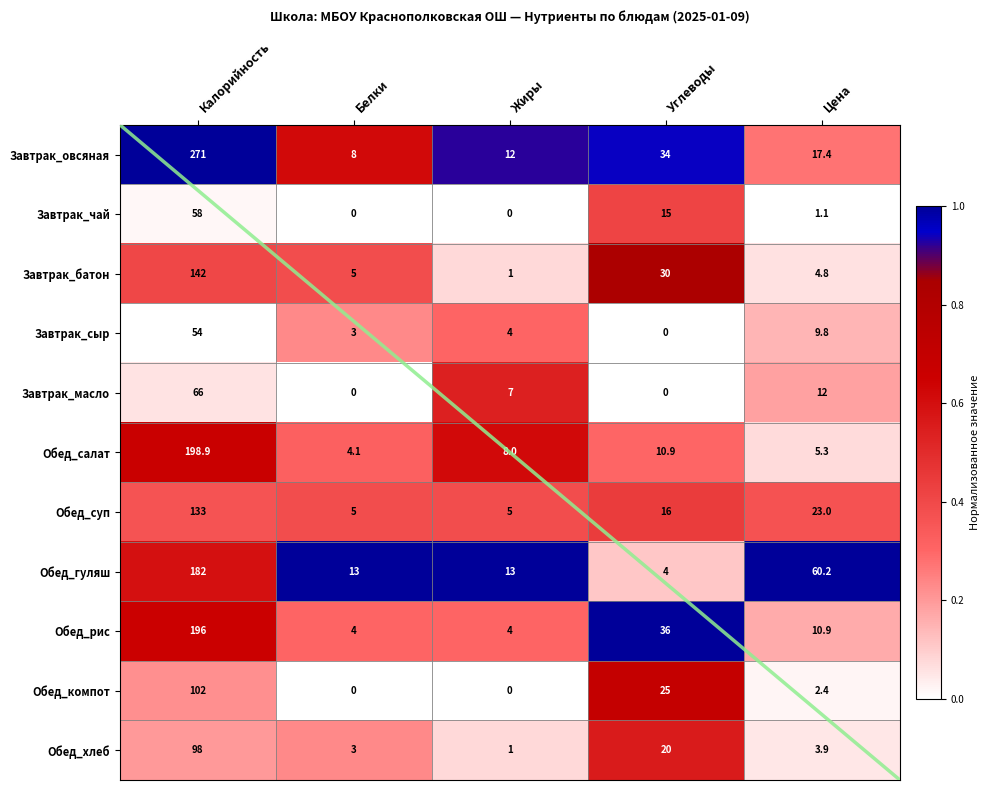

How many categories are shown in the chart?

5